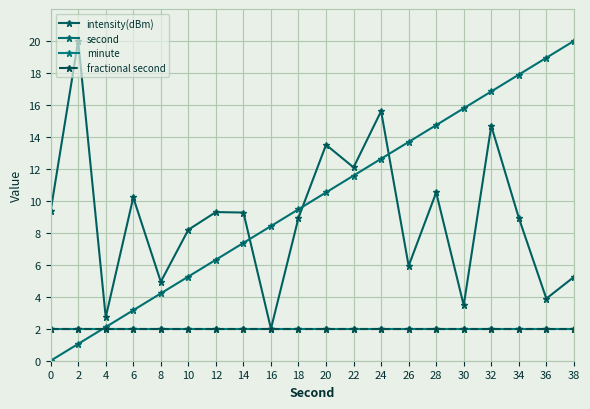

List the labels in order of minute value, smallest first.

0, 2, 4, 6, 8, 10, 12, 14, 16, 18, 20, 22, 24, 26, 28, 30, 32, 34, 36, 38